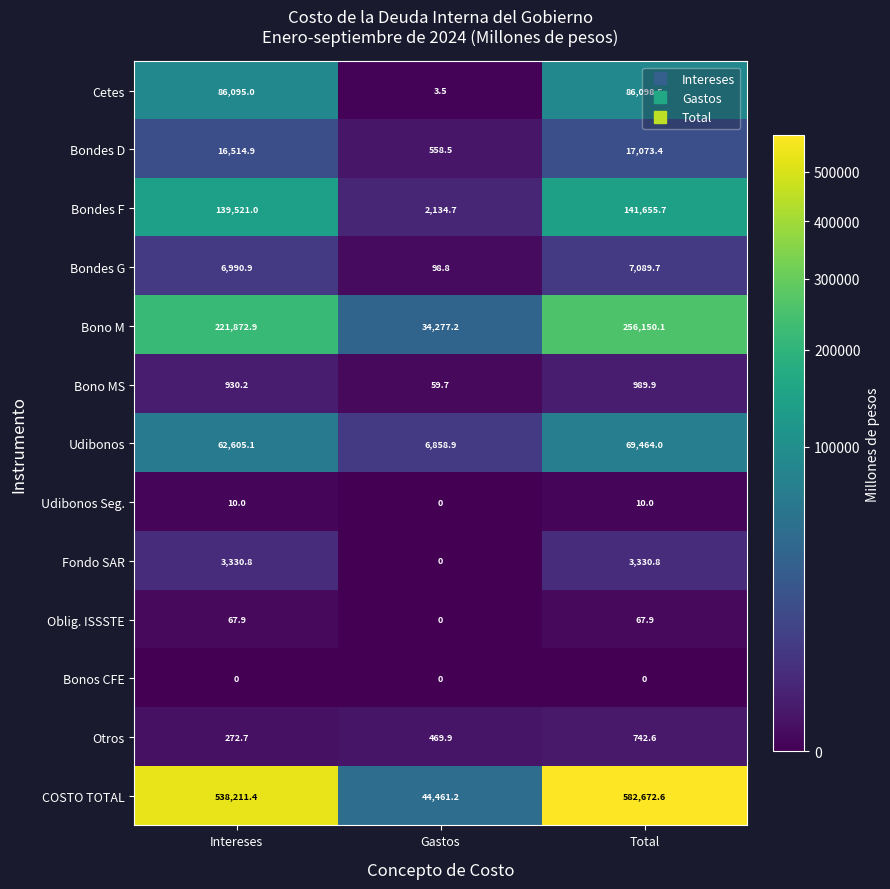

The Fondo SAR series shows -1397.5 at Gastos. True or false?

False